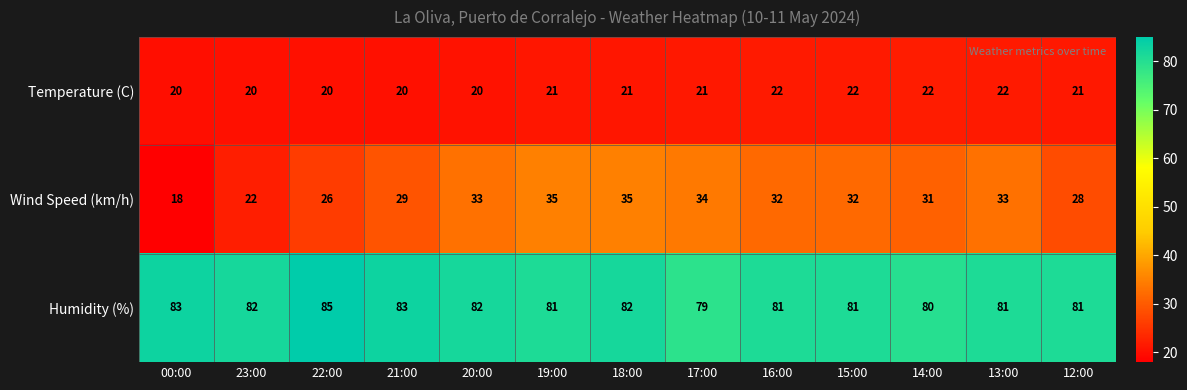

Which series has the largest total across all categories?

Humidity (%)